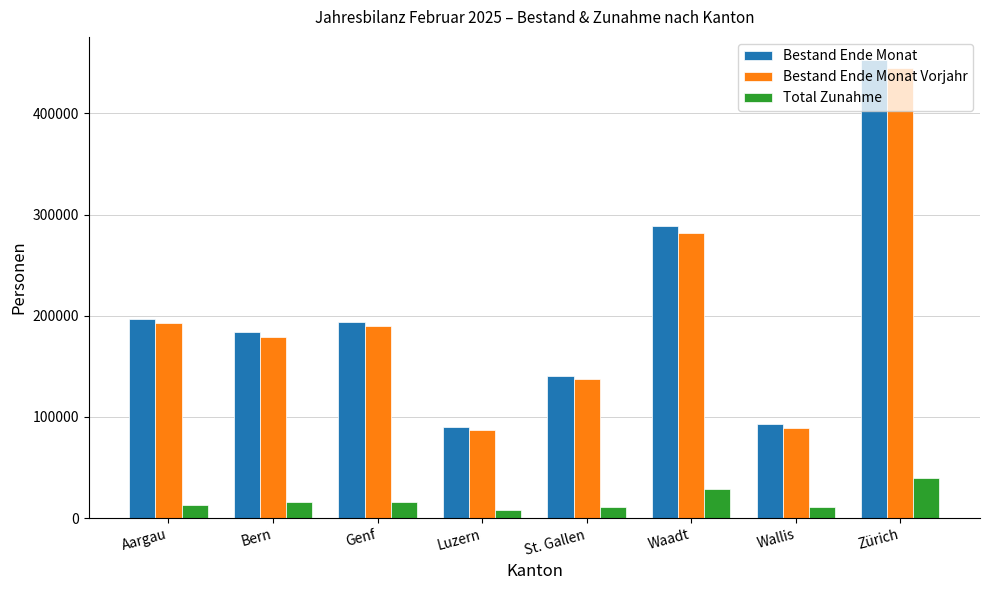

The value of Total Zunahme at St. Gallen is 11184. True or false?

True